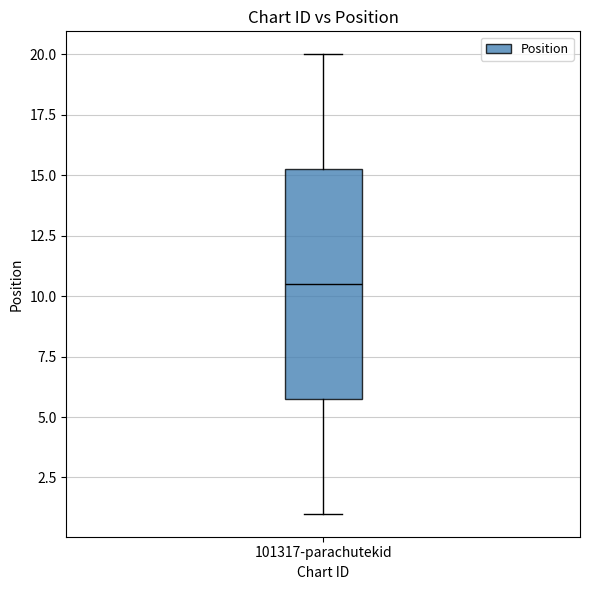

Read this box plot against the y-axis: the position of the median line, the range covered by the box, and the ends of both whiskers. The values are not printed on the chart, so give them approximately, as read against the axis.

median 10.5, box 6.0 to 15.5, whiskers 1.0 to 20.0